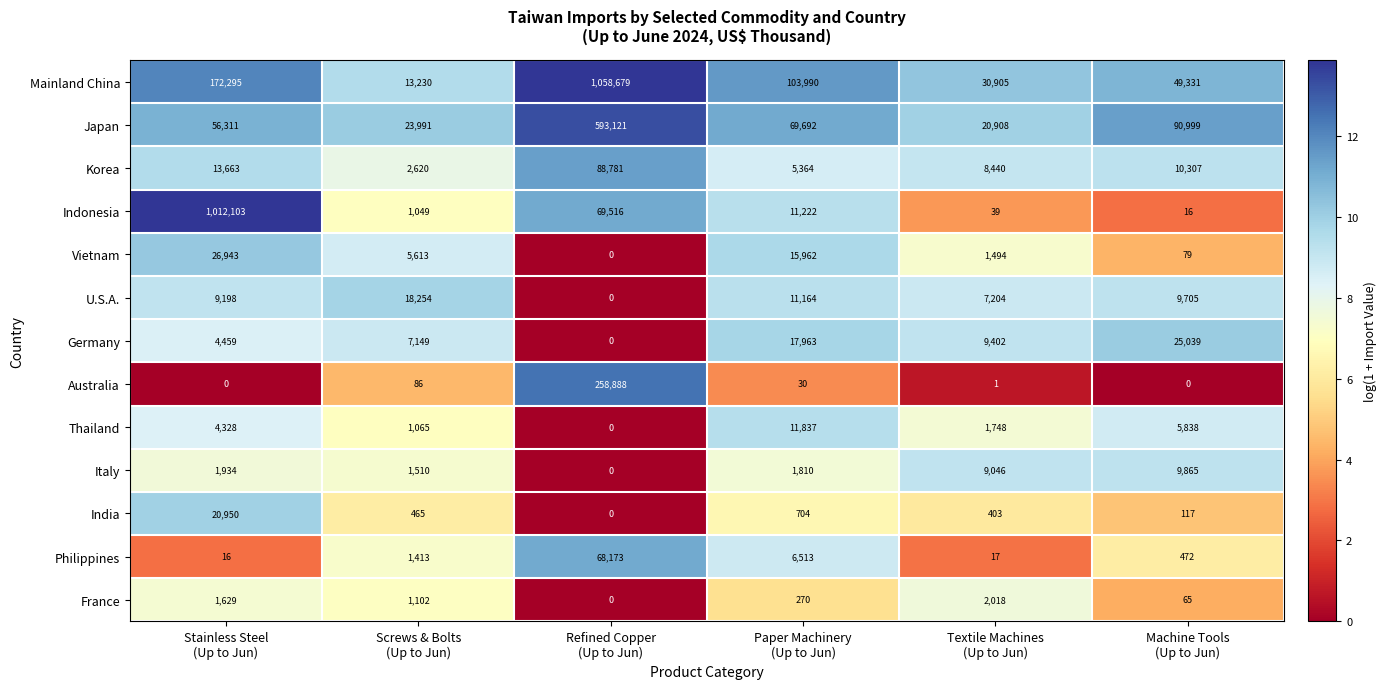

Which series has the largest total across all categories?

Mainland China